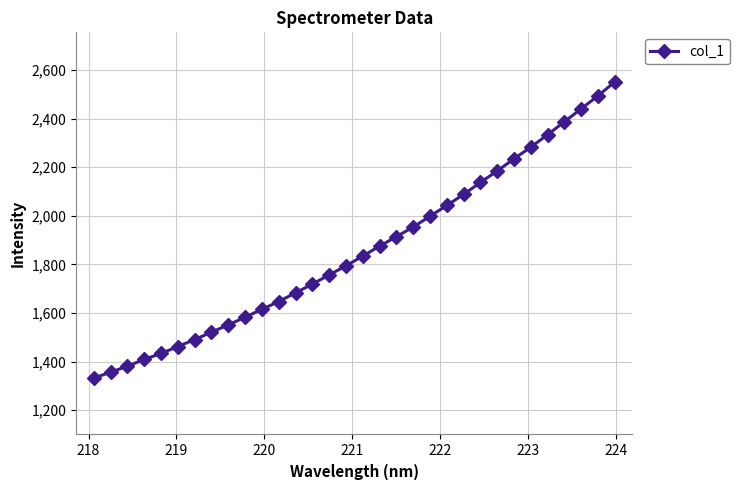

What is the average value?

1859.0